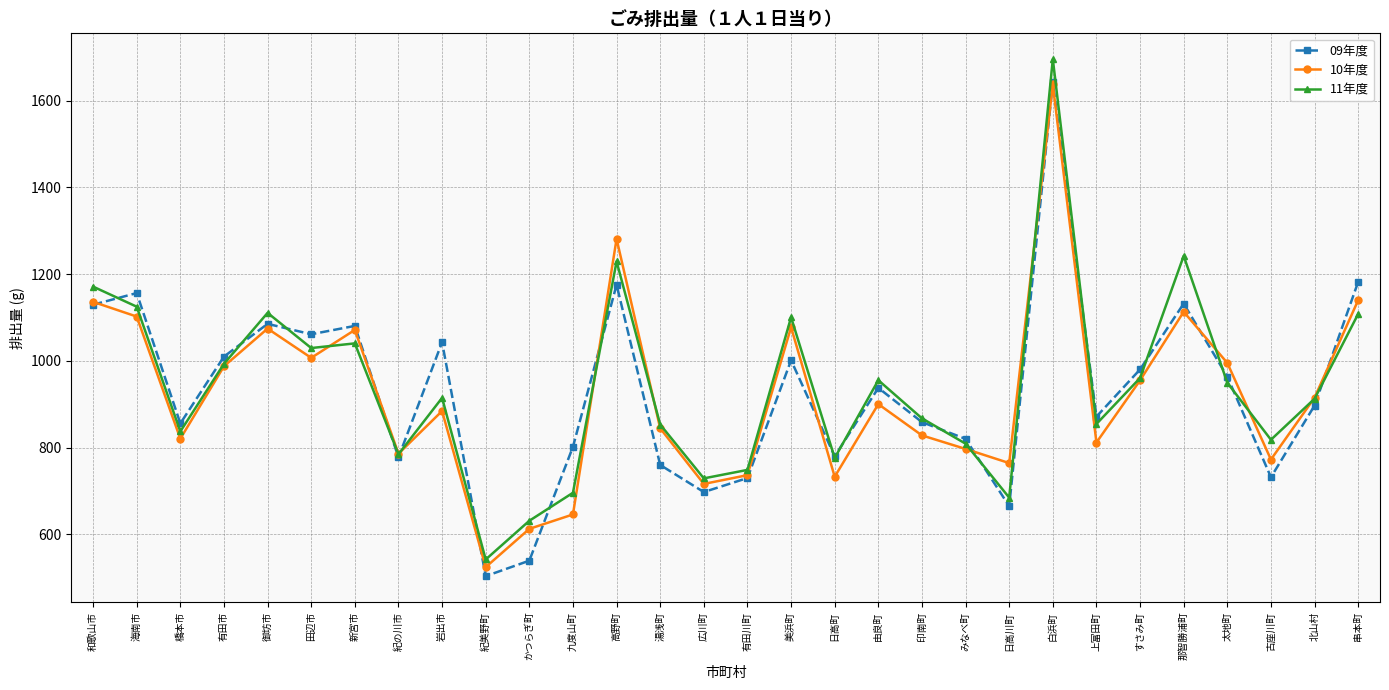

The 10年度 series shows 828.1 at 印南町. True or false?

True